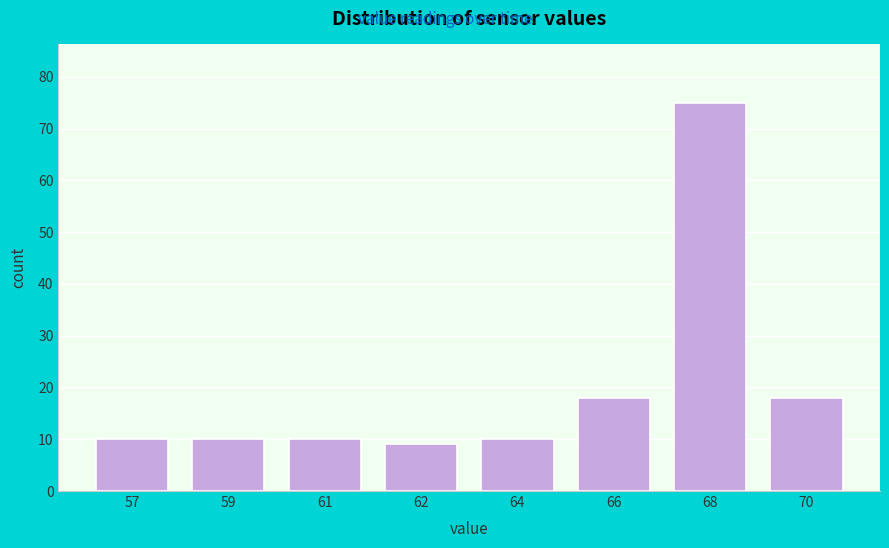

Reading left to right, what are all the values shown in this chart?

57=10	59=10	61=10	62=9	64=10	66=18	68=75	70=18